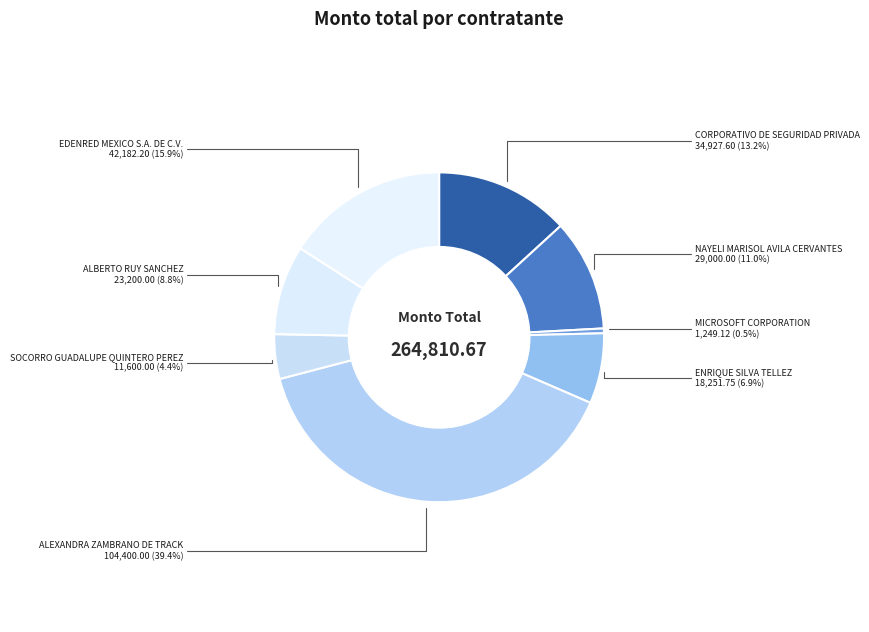

Which has a higher value, CORPORATIVO DE SEGURIDAD PRIVADA or ALEXANDRA ZAMBRANO DE TRACK?

ALEXANDRA ZAMBRANO DE TRACK